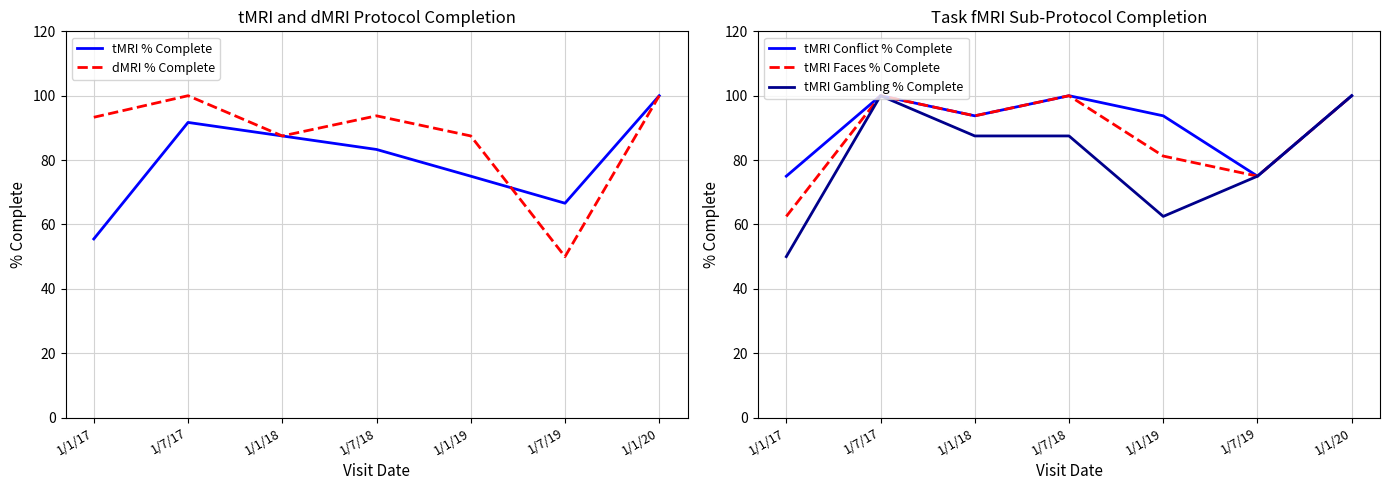

What is the sum of the tMRI Faces % Complete values at 1/1/19 and 1/1/20?

181.2